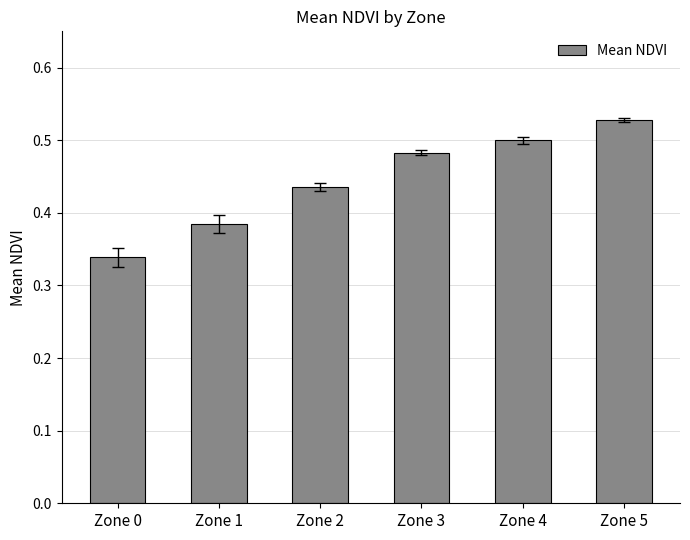

Rank the categories by value from highest to lowest.

Zone 5, Zone 4, Zone 3, Zone 2, Zone 1, Zone 0